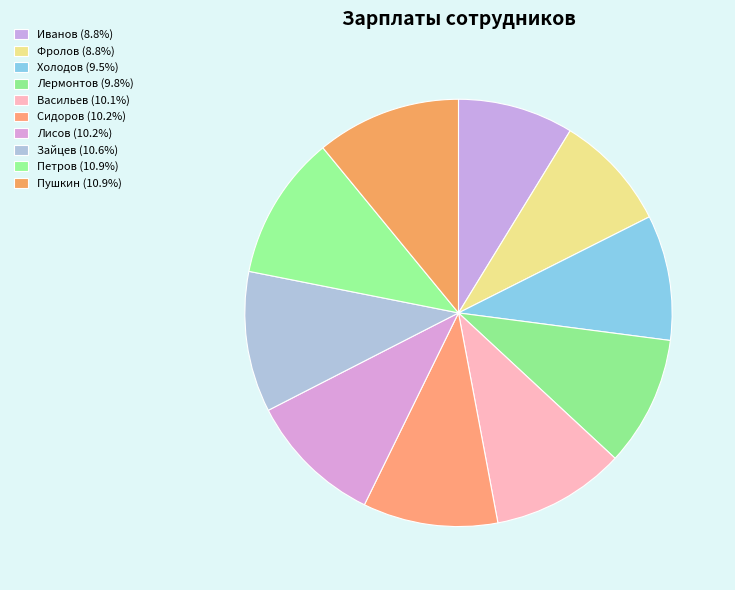

Is there a majority slice in this chart?

No